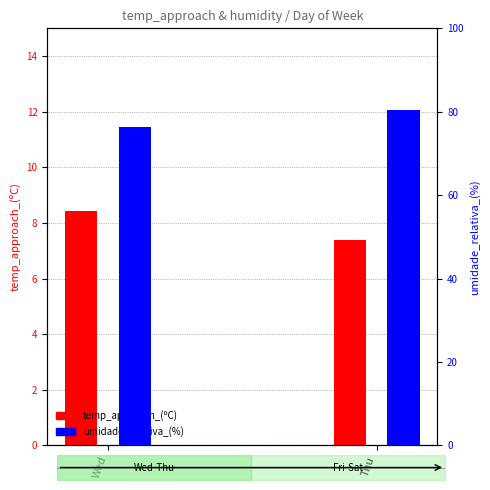

At which label is umidade_relativa_(%) closest to 78?

Wed